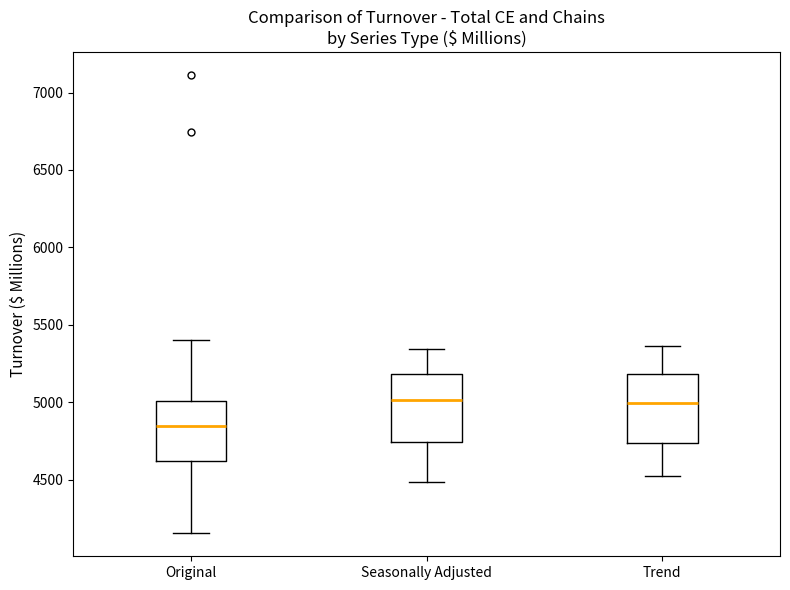

Reading left to right, transcribe this box plot: for each box, give where its median line is, the range the box spans, and where its two whiskers end, as read against the y-axis. The values are not printed on the chart, so give them approximately, as read against the axis.

Original: median 4850, box 4600 to 5000, whiskers 4150 to 5400
Seasonally Adjusted: median 5000, box 4750 to 5200, whiskers 4500 to 5350
Trend: median 5000, box 4750 to 5200, whiskers 4500 to 5350